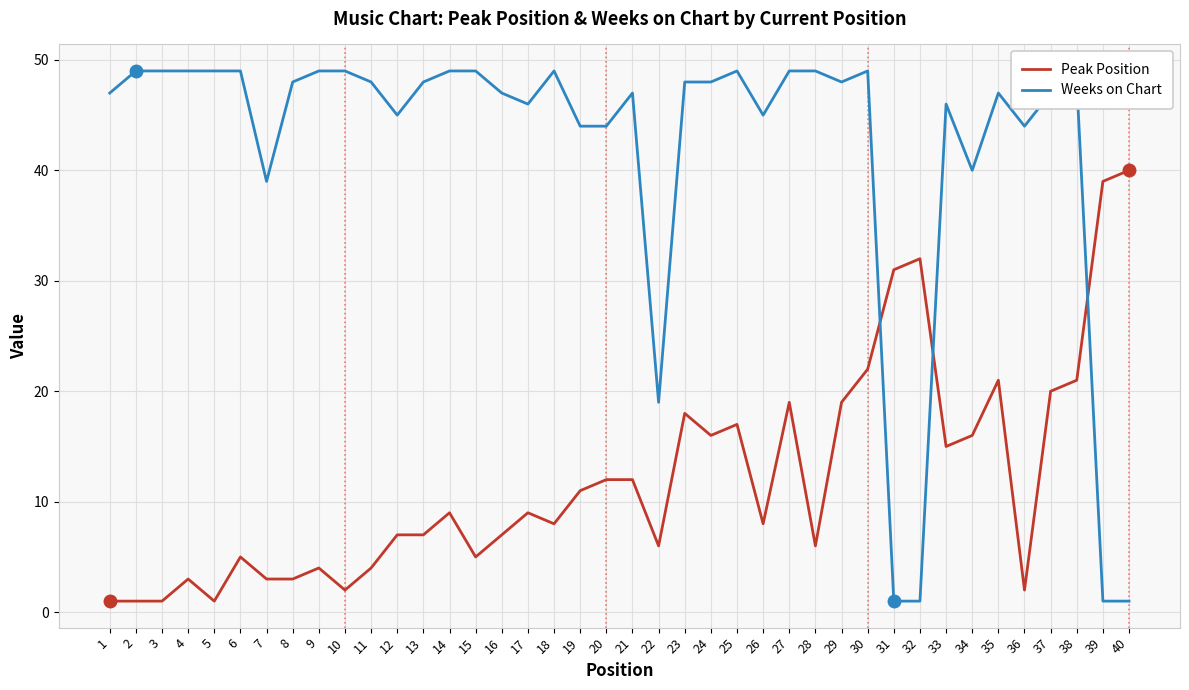

Reading left to right, extract all data points from this chart.

Peak Position: 1	1	1	3	1	5	3	3	4	2	4	7	7	9	5	7	9	8	11	12	12	6	18	16	17	8	19	6	19	22	31	32	15	16	21	2	20	21	39	40
Weeks on Chart: 47	49	49	49	49	49	39	48	49	49	48	45	48	49	49	47	46	49	44	44	47	19	48	48	49	45	49	49	48	49	1	1	46	40	47	44	47	48	1	1